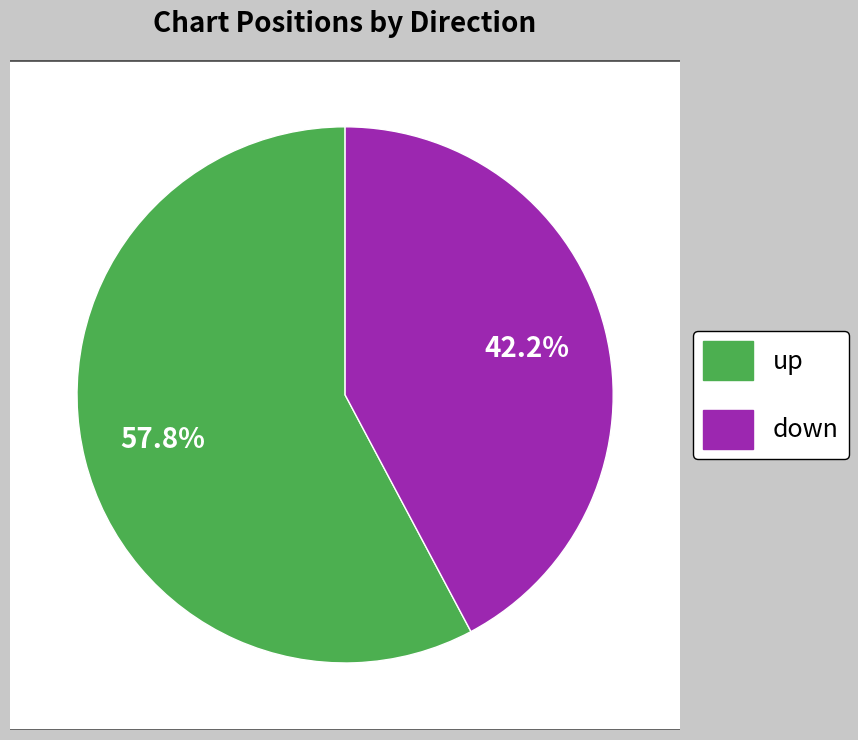

Which category accounts for the majority?

up